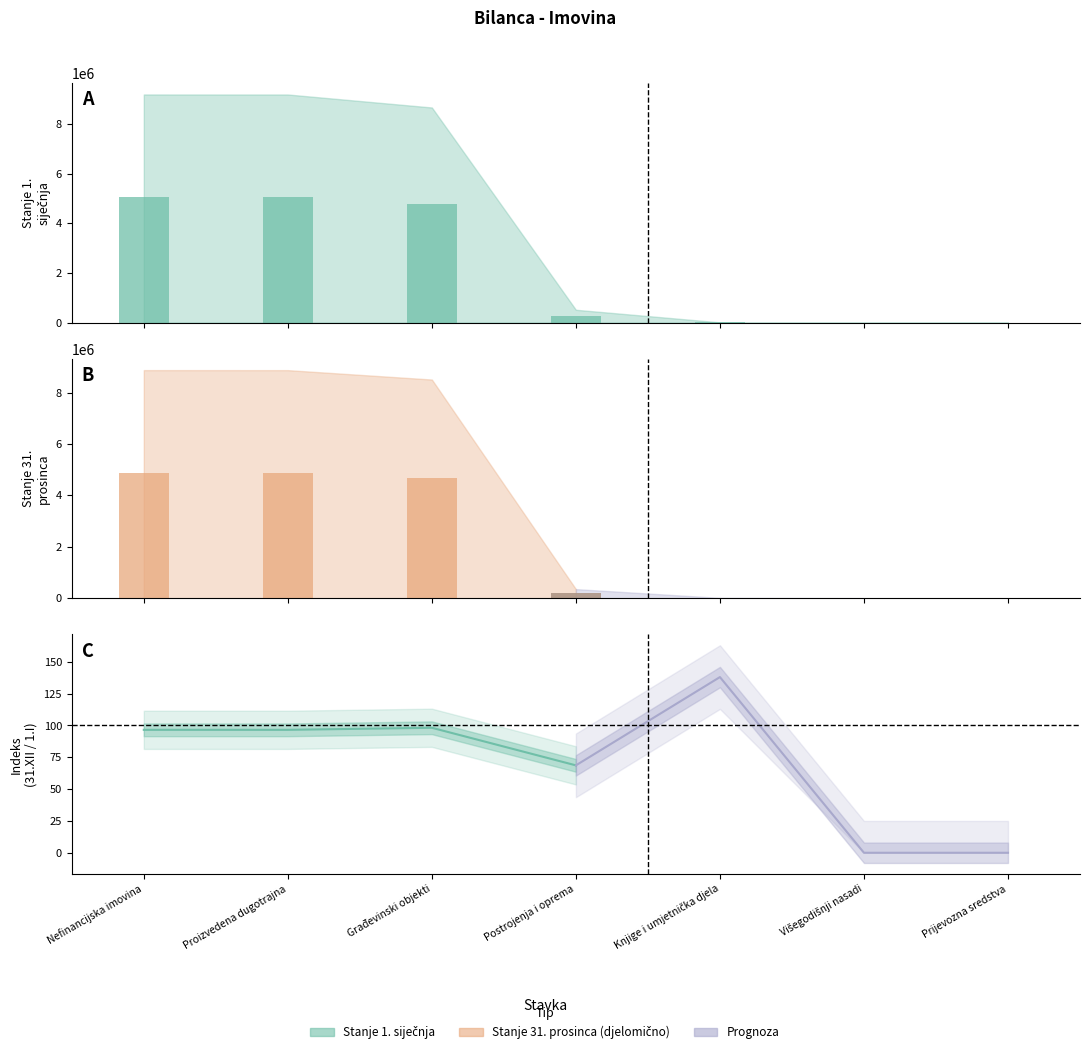

Which series has the largest range (max minus min)?

Linija prognoze